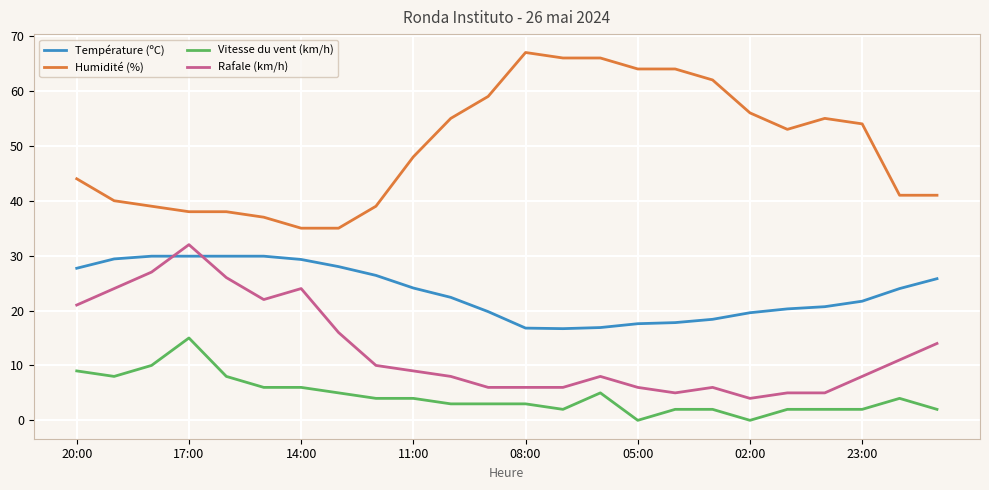

Which series has the widest spread of values?

Humidité (%)